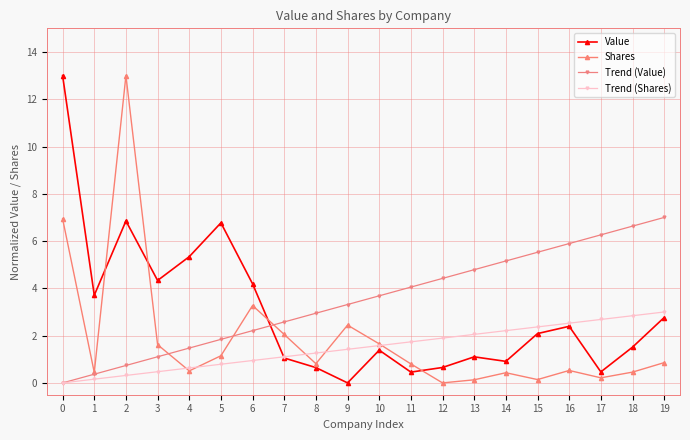

What is the value of the Shares point at the 7th from the left?

3.3